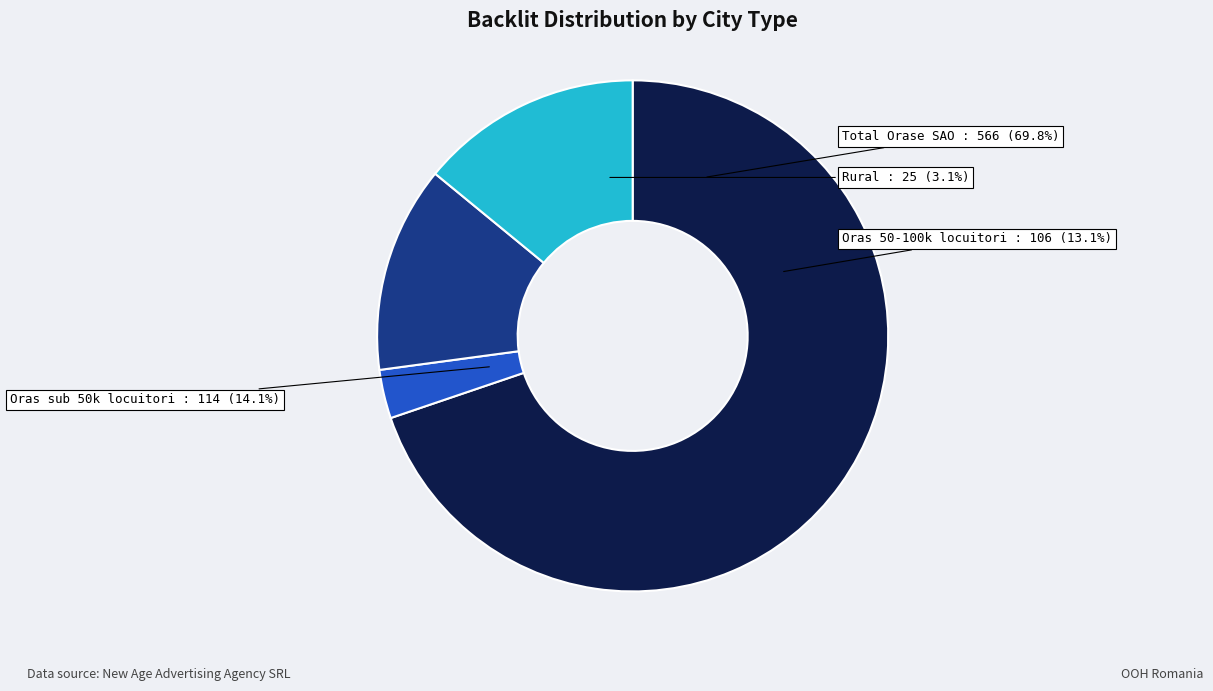

What percentage is NOT represented by Total Orase SAO?

30.2%